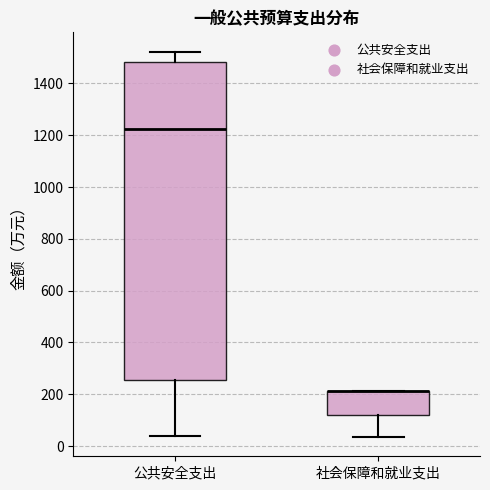

Reading left to right, read every box against the y-axis: the position of its median line, the range the box covers, and the ends of its whiskers. The values are not printed on the chart, so give them approximately, as read against the axis.

公共安全支出: median 1220, box 260 to 1480, whiskers 40 to 1520
社会保障和就业支出: median 220 (drawn on the box's upper edge), box 120 to 220, whiskers 40 to 220